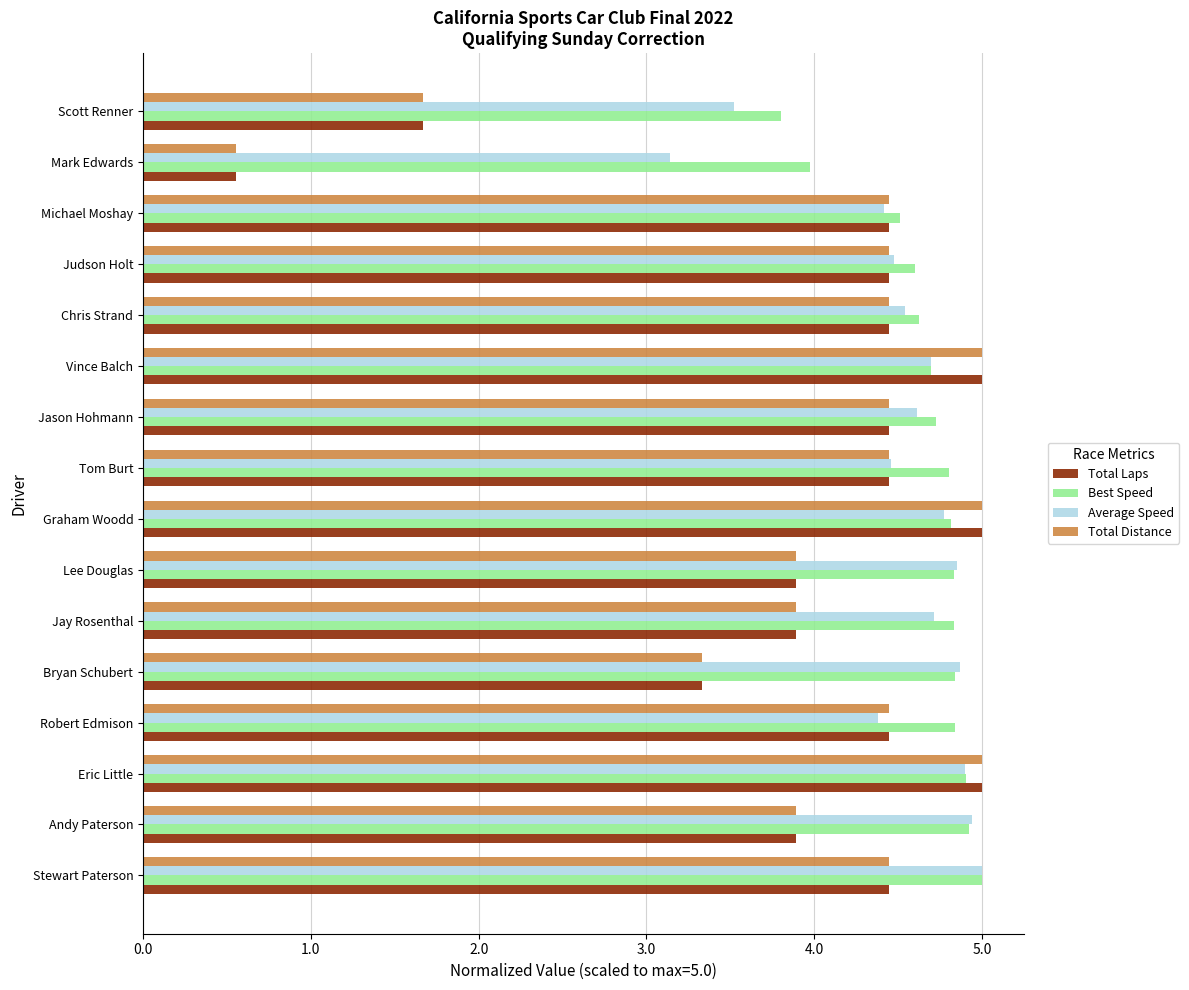

At how many categories does at least one series exceed 3?

16